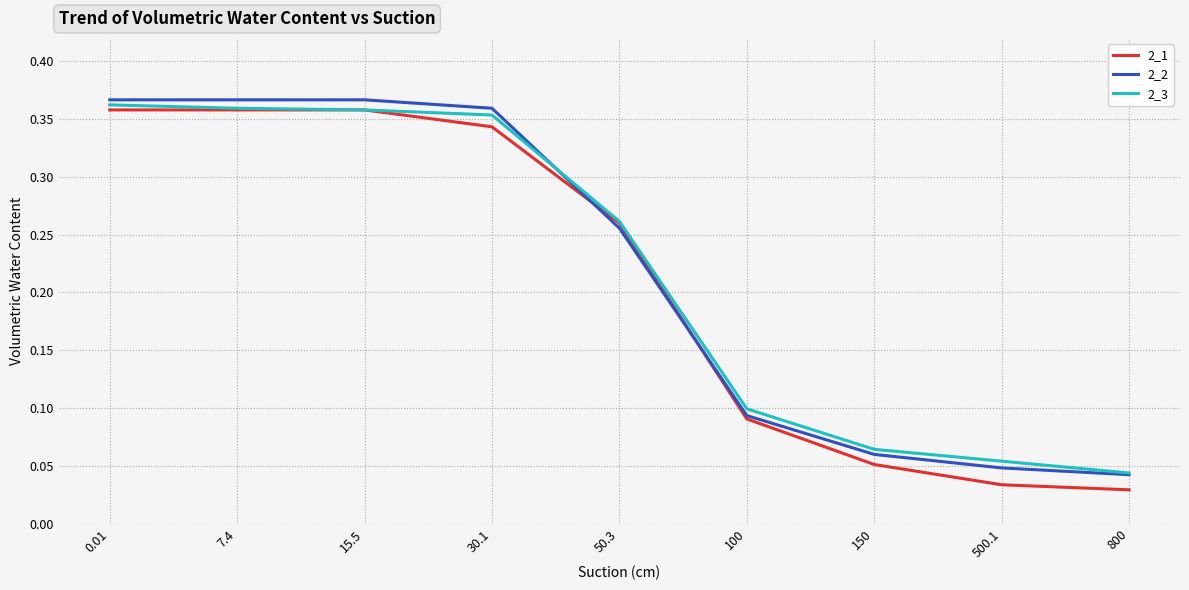

Which series changed the most between 50.3 and 150?

2_1